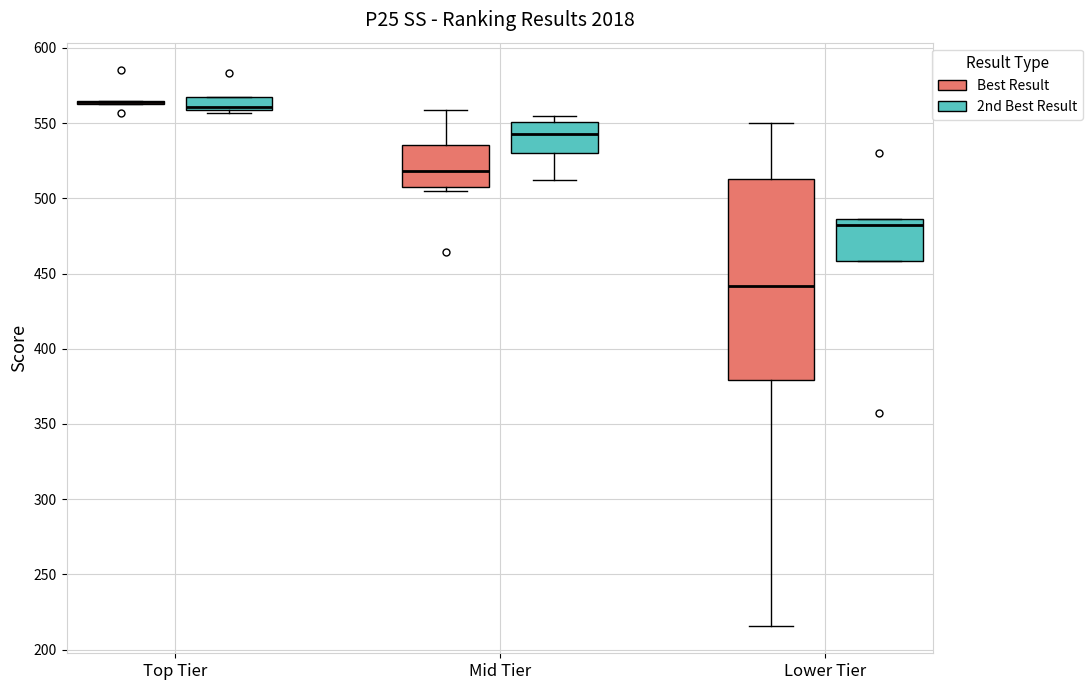

Reading left to right, read every box against the y-axis: the position of its median line, the range the box covers, and the ends of its whiskers. The values are not printed on the chart, so give them approximately, as read against the axis.

Top Tier (Best Result): box collapsed to a line at 565, whiskers 565 to 565
Top Tier (2nd Best Result): median 560 (just above the box's lower edge), box 560 to 565, whiskers 555 to 565
Mid Tier (Best Result): median 520, box 510 to 535, whiskers 505 to 560
Mid Tier (2nd Best Result): median 545, box 530 to 550, whiskers 510 to 555
Lower Tier (Best Result): median 440, box 380 to 515, whiskers 215 to 550
Lower Tier (2nd Best Result): median 480, box 460 to 485, whiskers 460 to 485